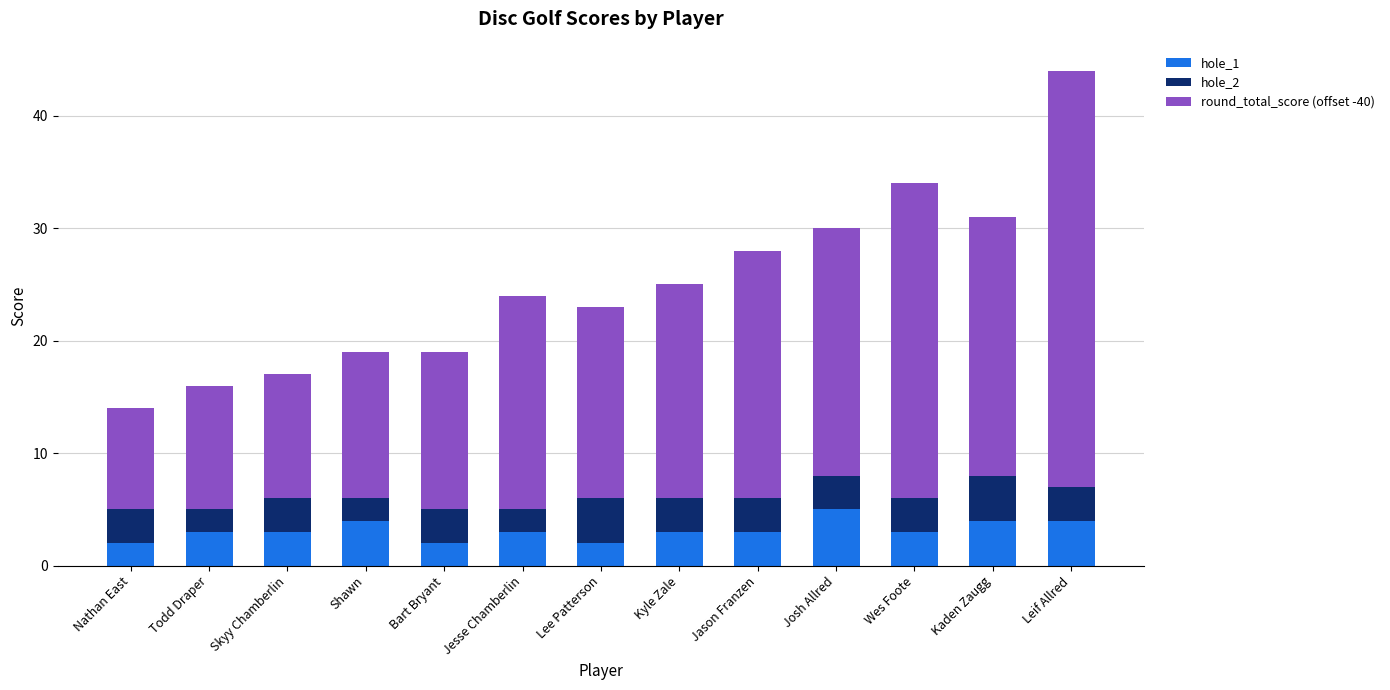

What is the total value across all series at Wes Foote?

34